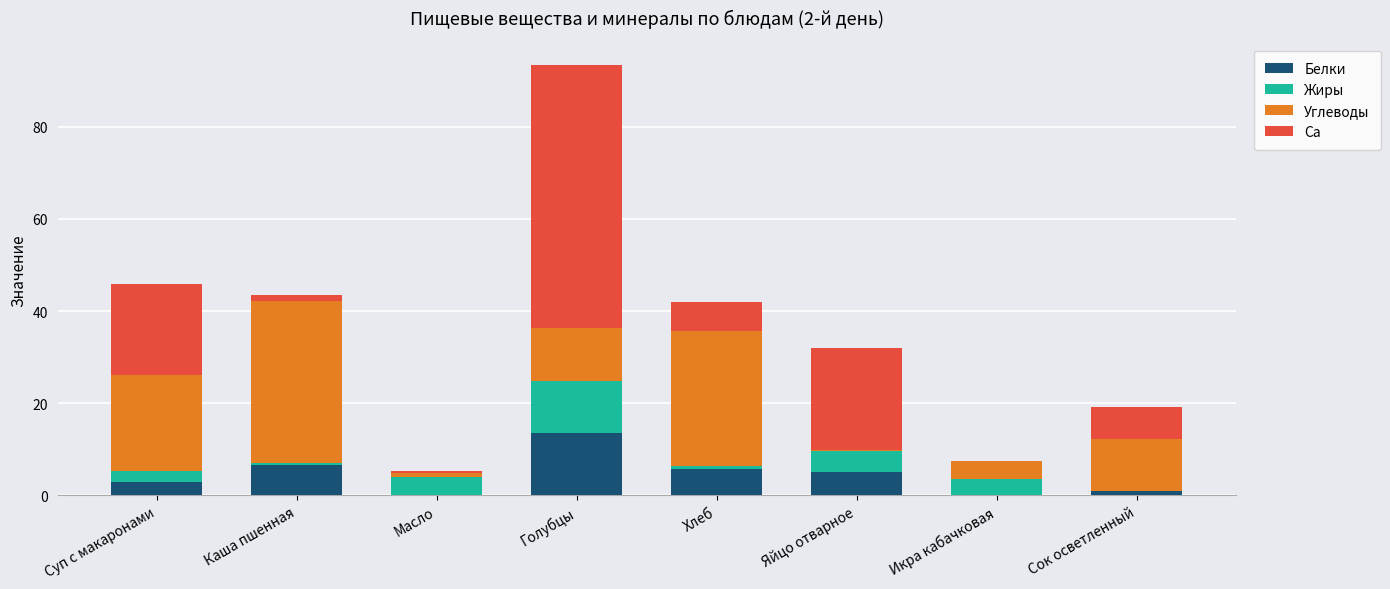

What is the total value across all series at Икра кабачковая?

7.4